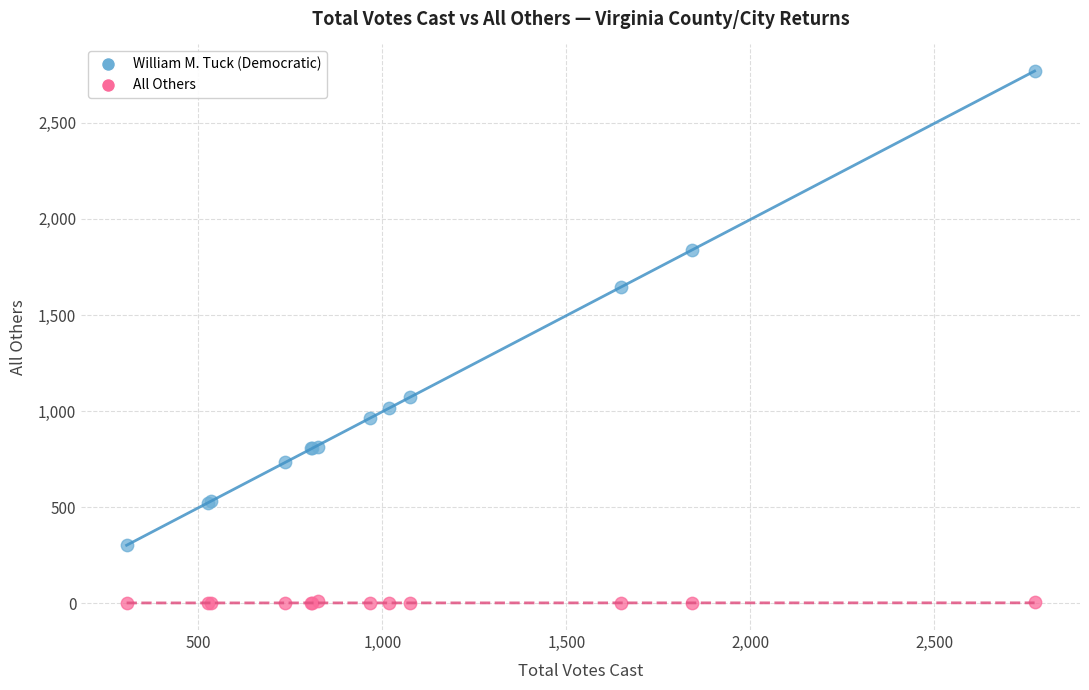

Which series has the widest spread of Y values?

William M. Tuck (Democratic)